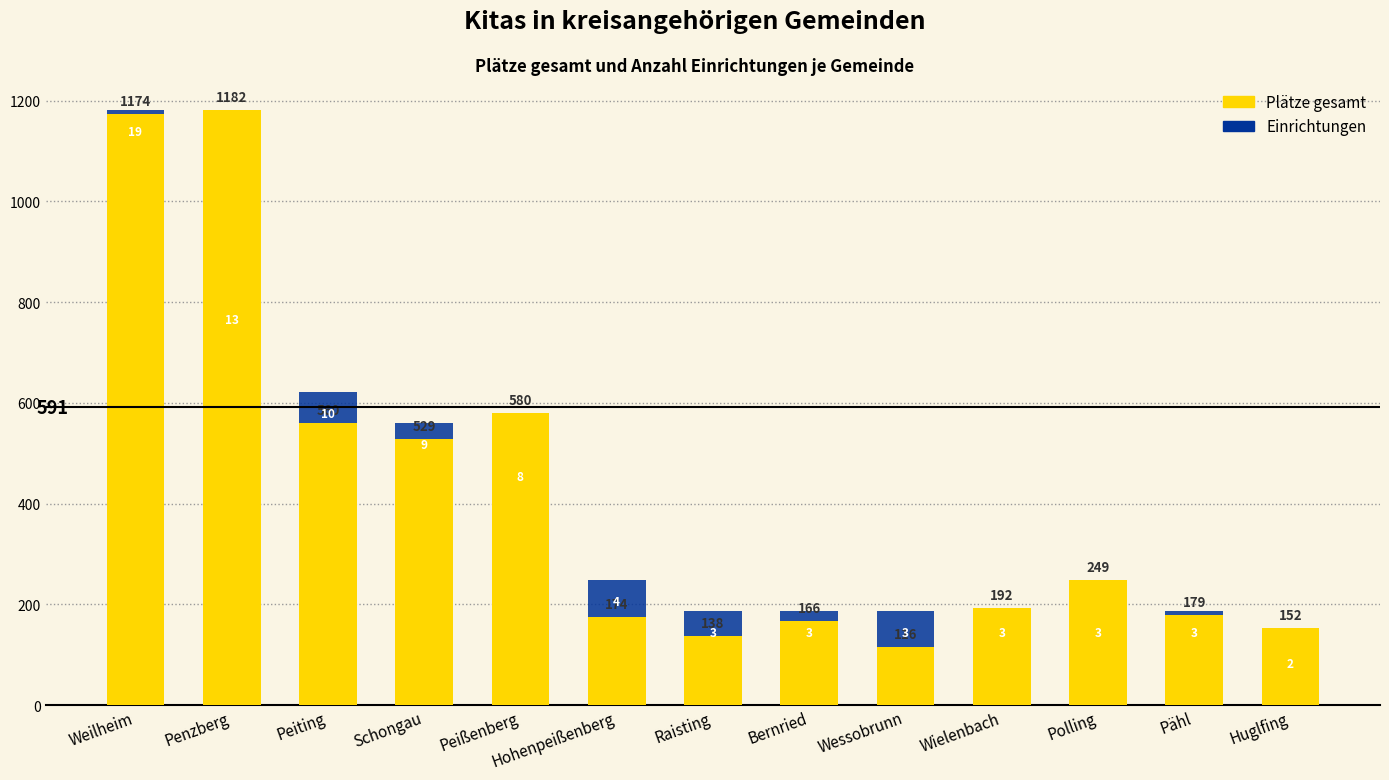

How many data points in Einrichtungen are above 186?

12